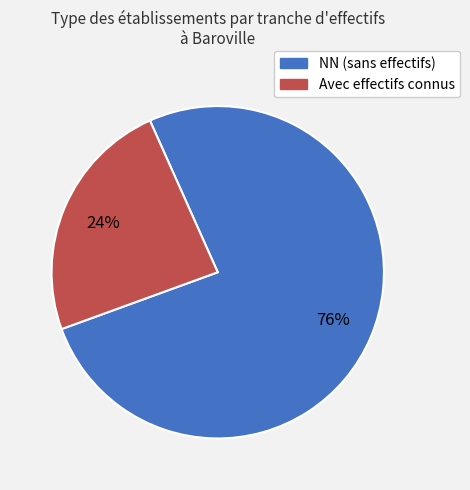

Count the number of slices in the pie.

2